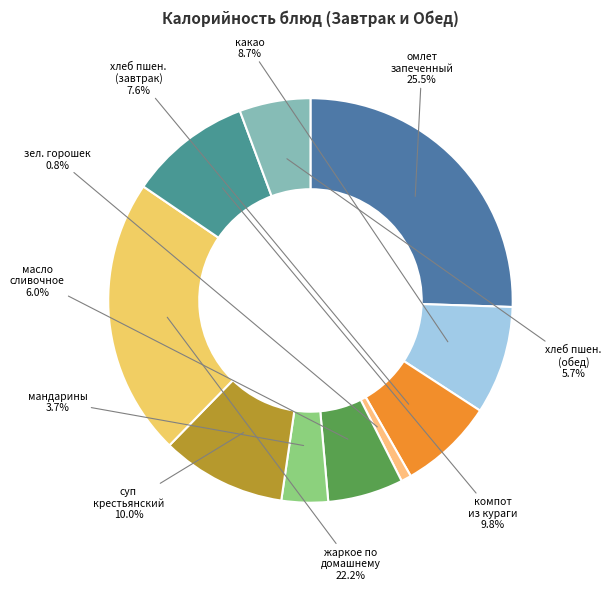

How many slices are in this pie chart?

10